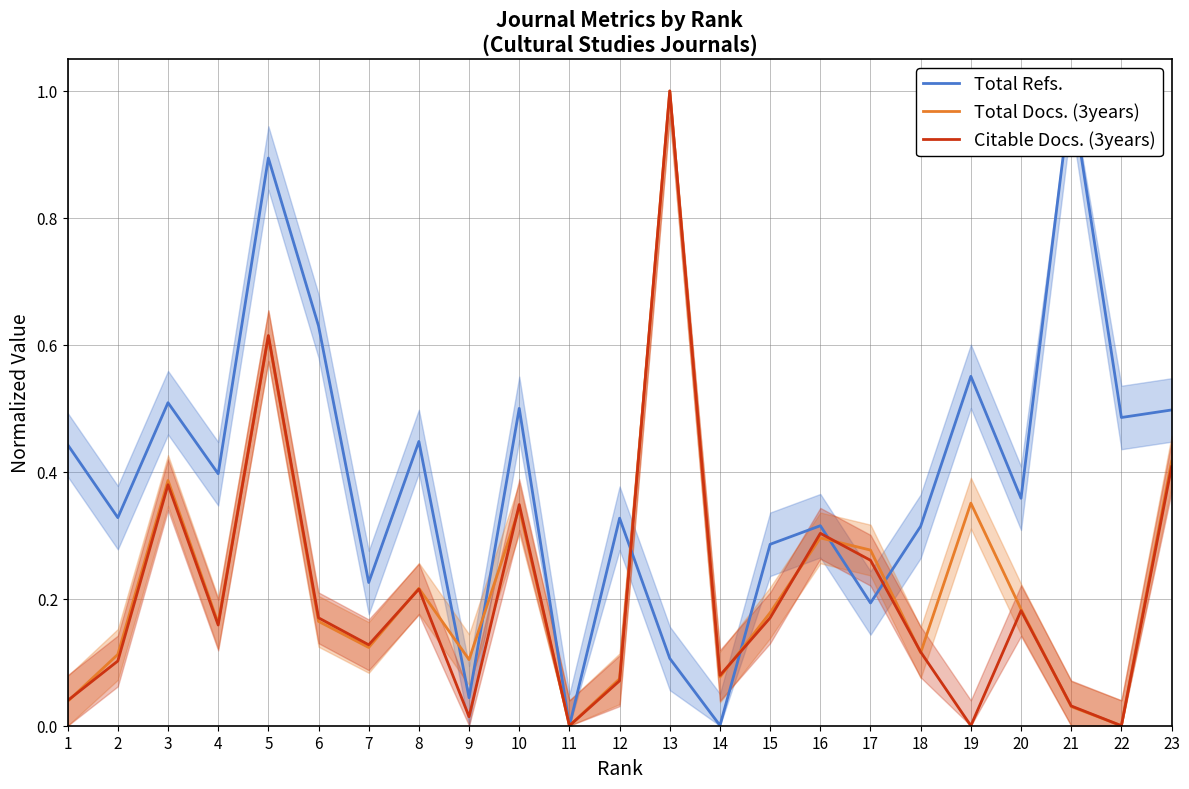

The value of Citable Docs. (3years) at 6 is 0.1. True or false?

False